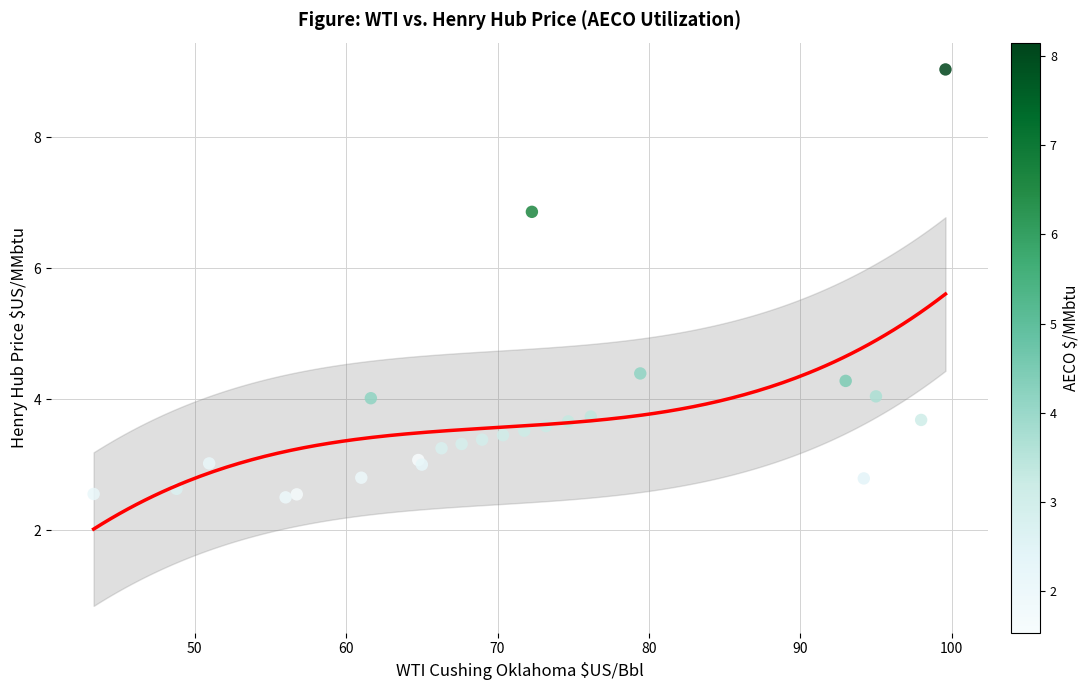

What Y value in the scatter plot is closest to 5?

4.4